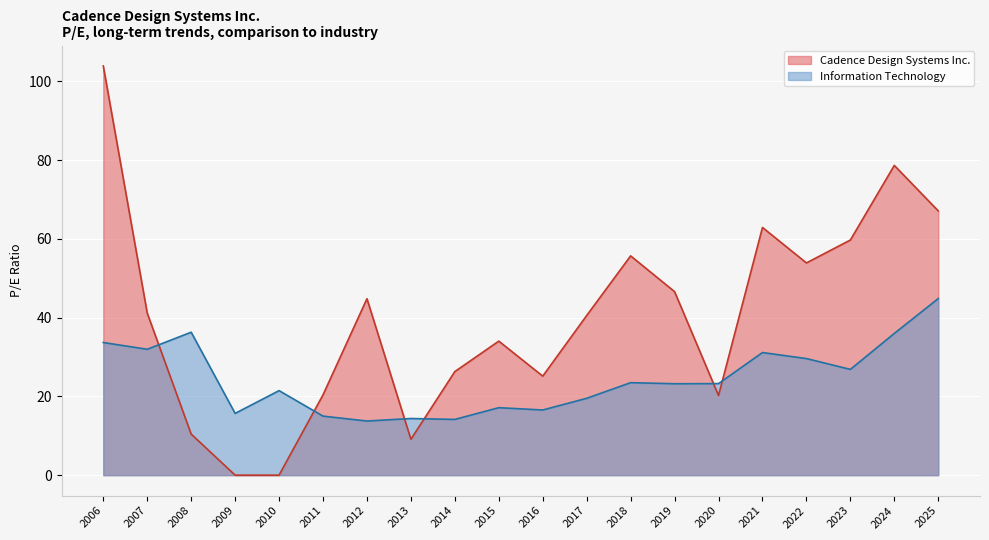

Reading left to right, list all the values displayed in this chart.

Cadence Design Systems Inc.: 103.9	41.1	10.4	0.0	0.0	20.4	44.8	9.1	26.3	34.0	25.1	40.5	55.7	46.6	20.2	62.9	53.9	59.7	78.6	67.1
Information Technology: 33.7	32.0	36.3	15.7	21.5	15.0	13.7	14.4	14.2	17.1	16.5	19.5	23.5	23.2	23.2	31.1	29.6	26.9	36.0	44.8